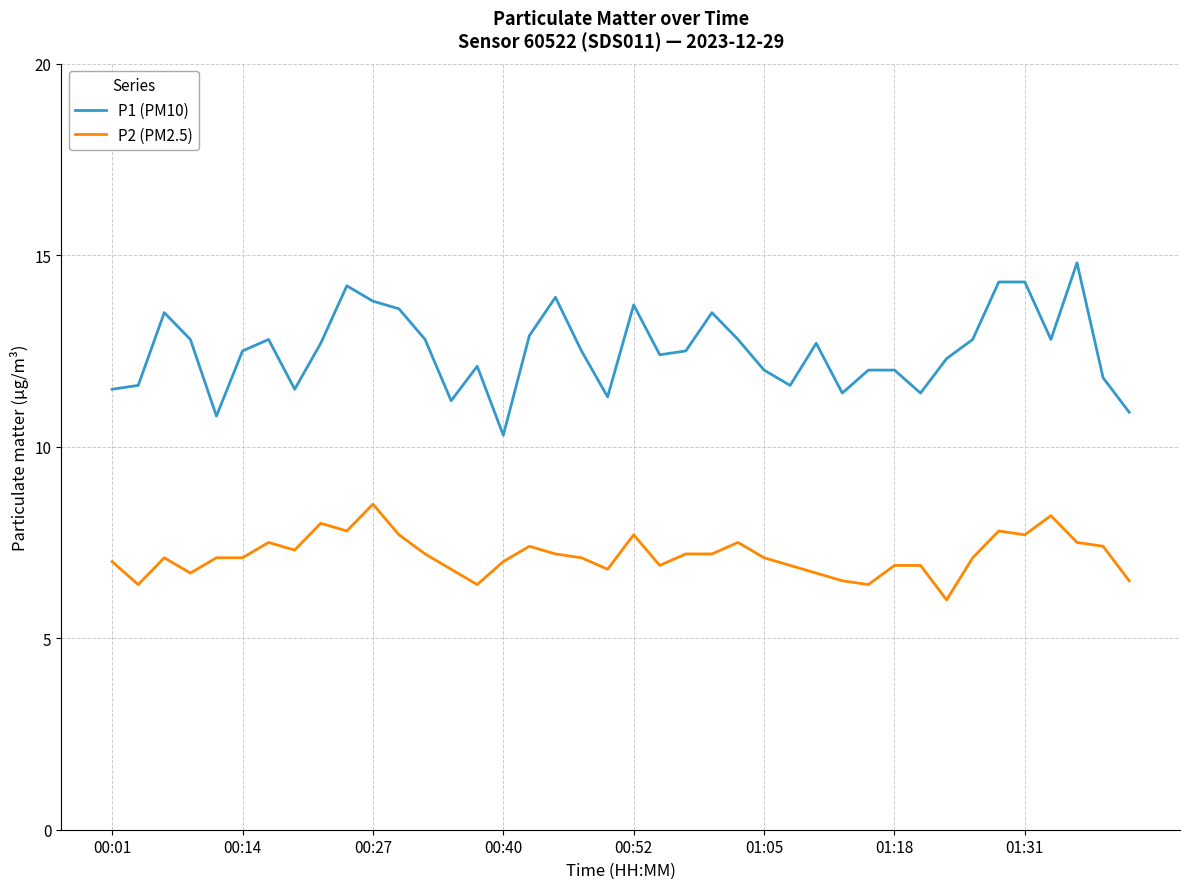

What is the difference between the maximum and second lowest values in the P1 (PM10) series?

4.0